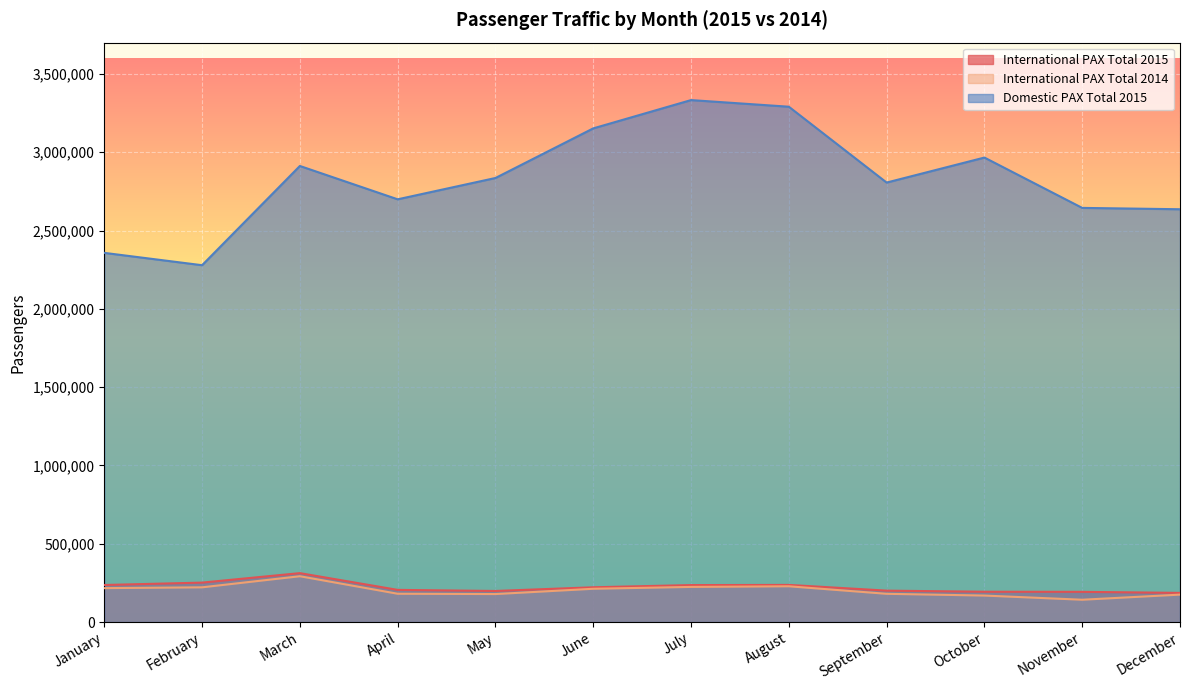

Which has a higher value, June or February?

February